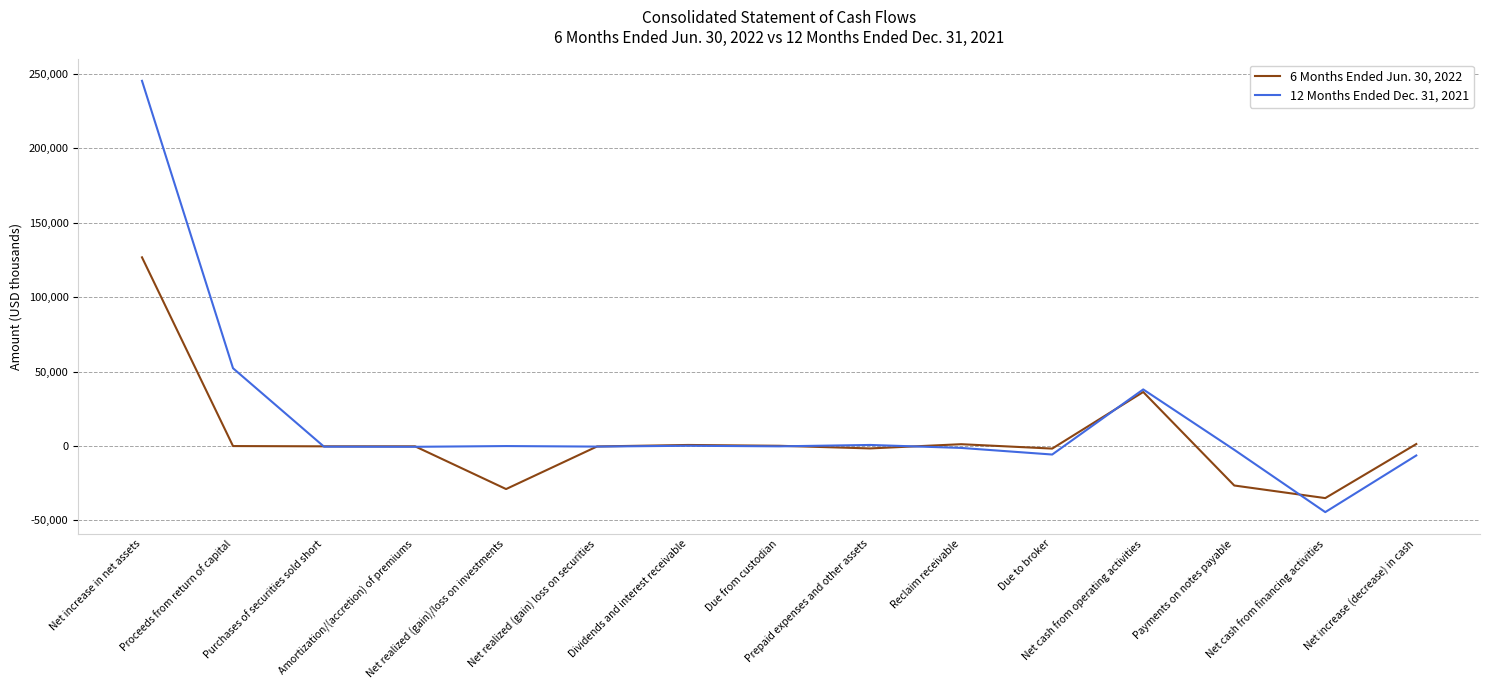

Where is 12 Months Ended Dec. 31, 2021 nearest to the value 100531?

Proceeds from return of capital